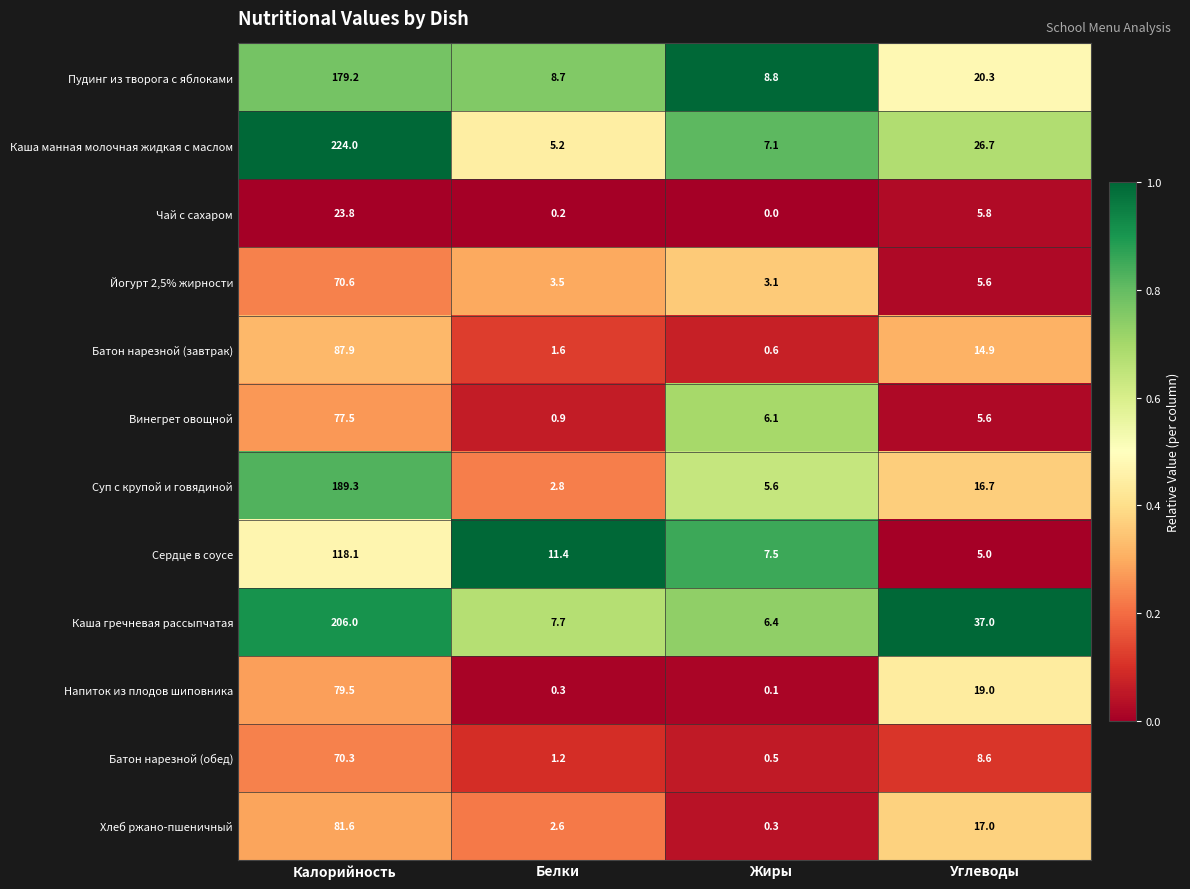

Which series has the widest spread of values?

Каша манная молочная жидкая с маслом